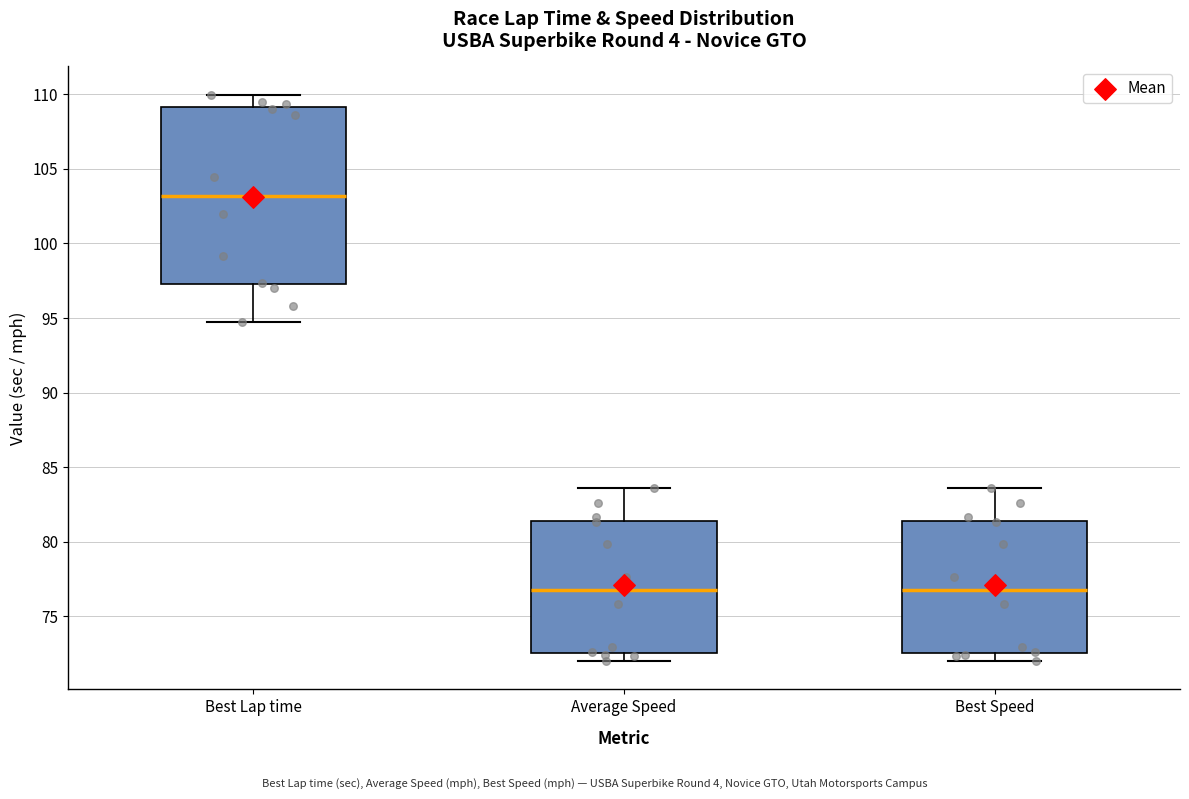

Where does the lower whisker of the box for Best Lap time end on the y-axis? The values are not printed on the chart, so give them approximately, as read against the axis.

94.5